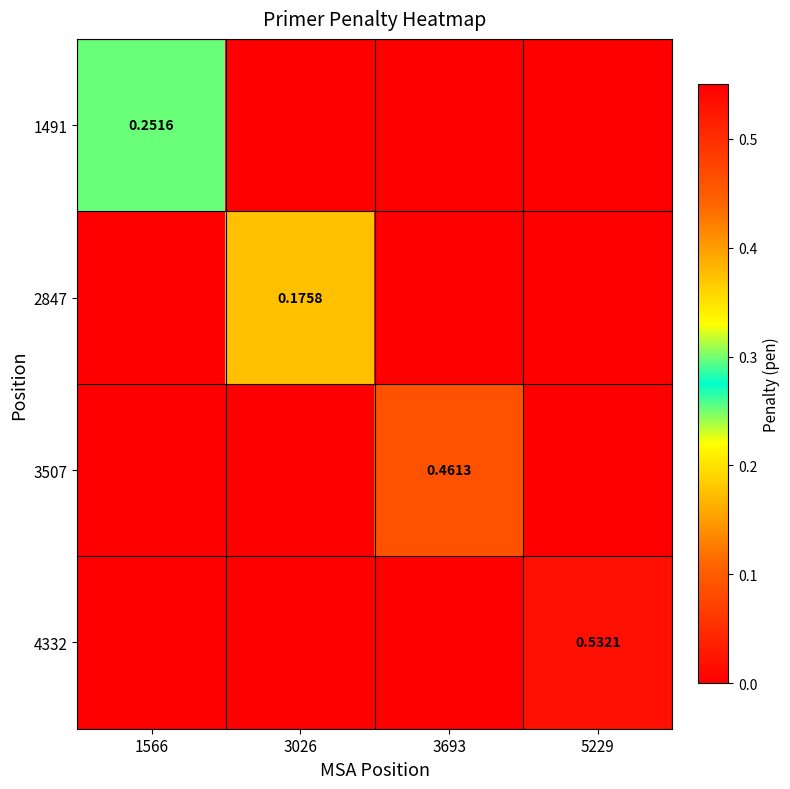

At which label does 2847 reach its peak?

3026